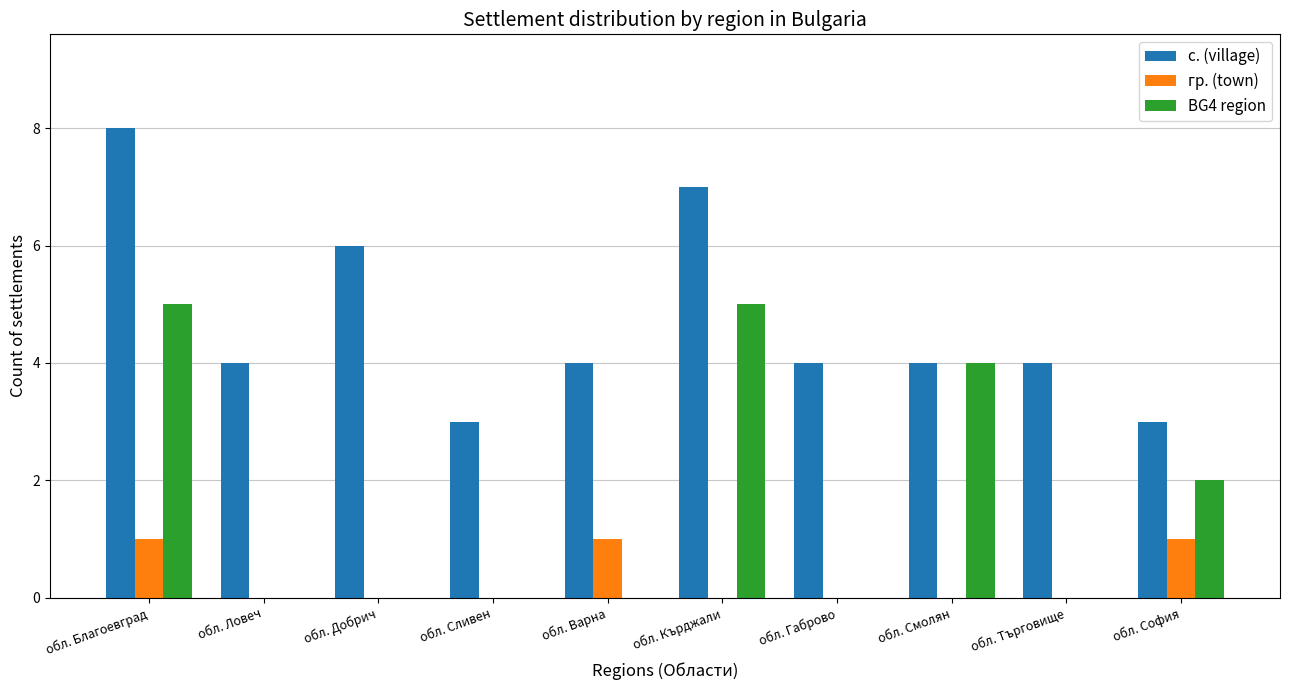

Is the value of с. (village) at обл. Смолян greater than the value of BG4 region at обл. София?

Yes